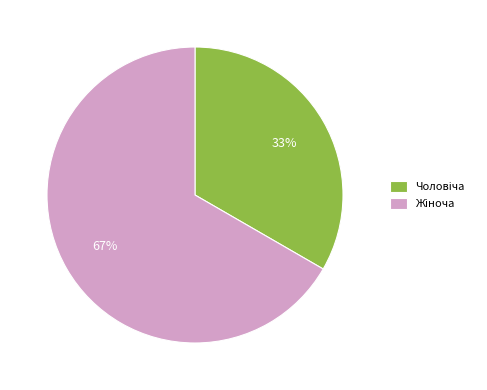

Does any single category account for the majority?

Yes